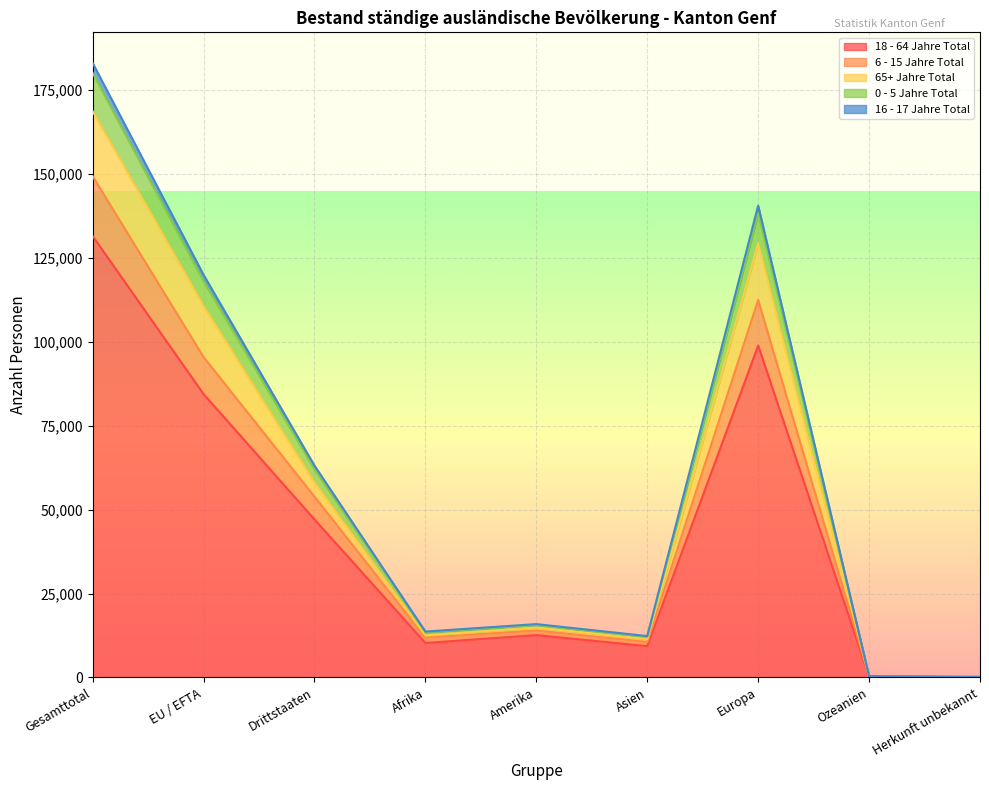

What is the difference between the highest and lowest values at Europa?

41676